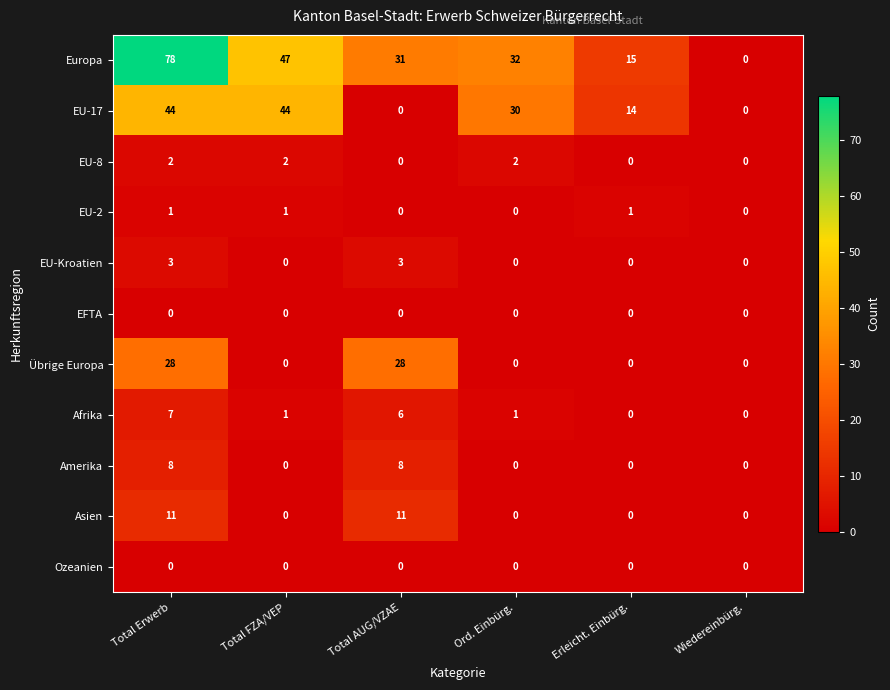

At which category is the sum across all series the highest?

Total Erwerb